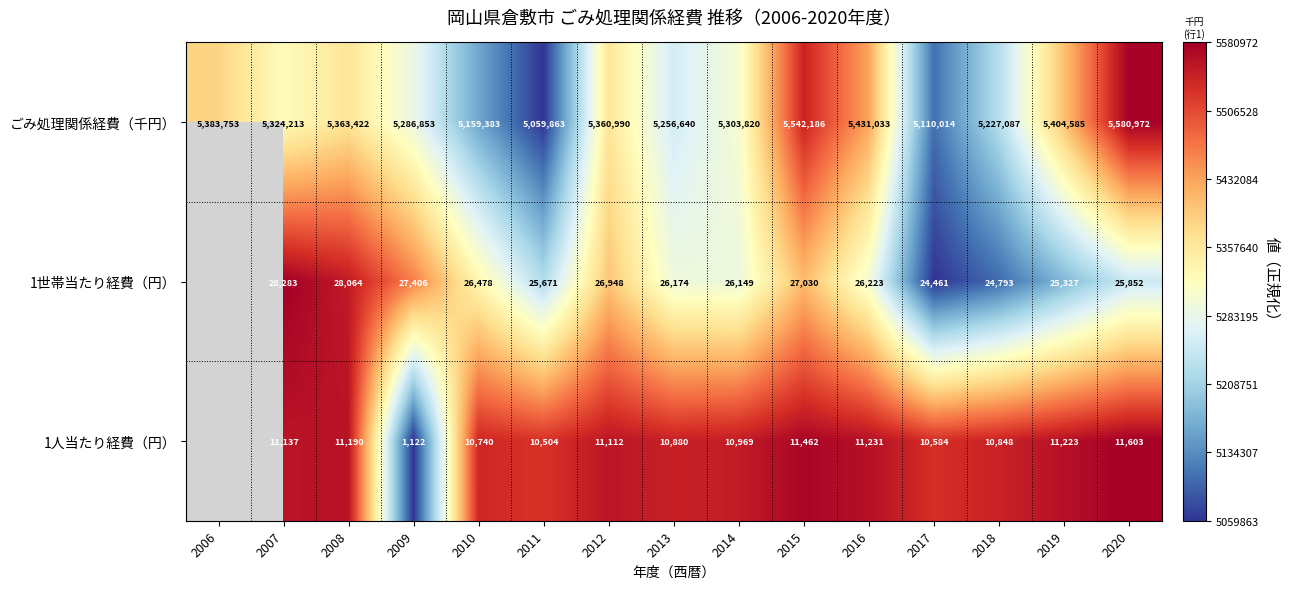

Between 2010 and 2016, which series saw the biggest shift?

ごみ処理関係経費（千円）